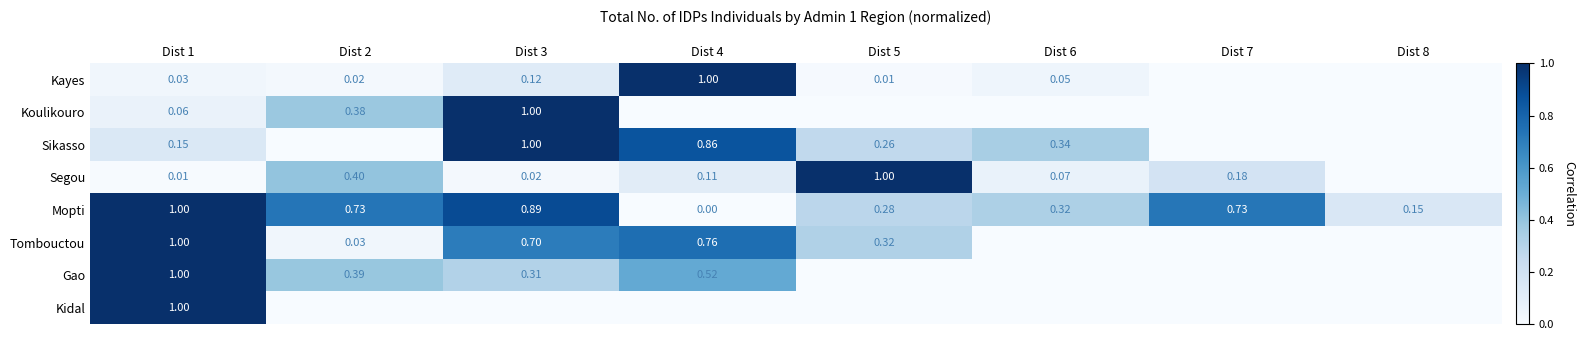

At Dist 5, list the series in order from largest to smallest.

Segou, Tombouctou, Mopti, Sikasso, Kayes, Koulikouro, Gao, Kidal